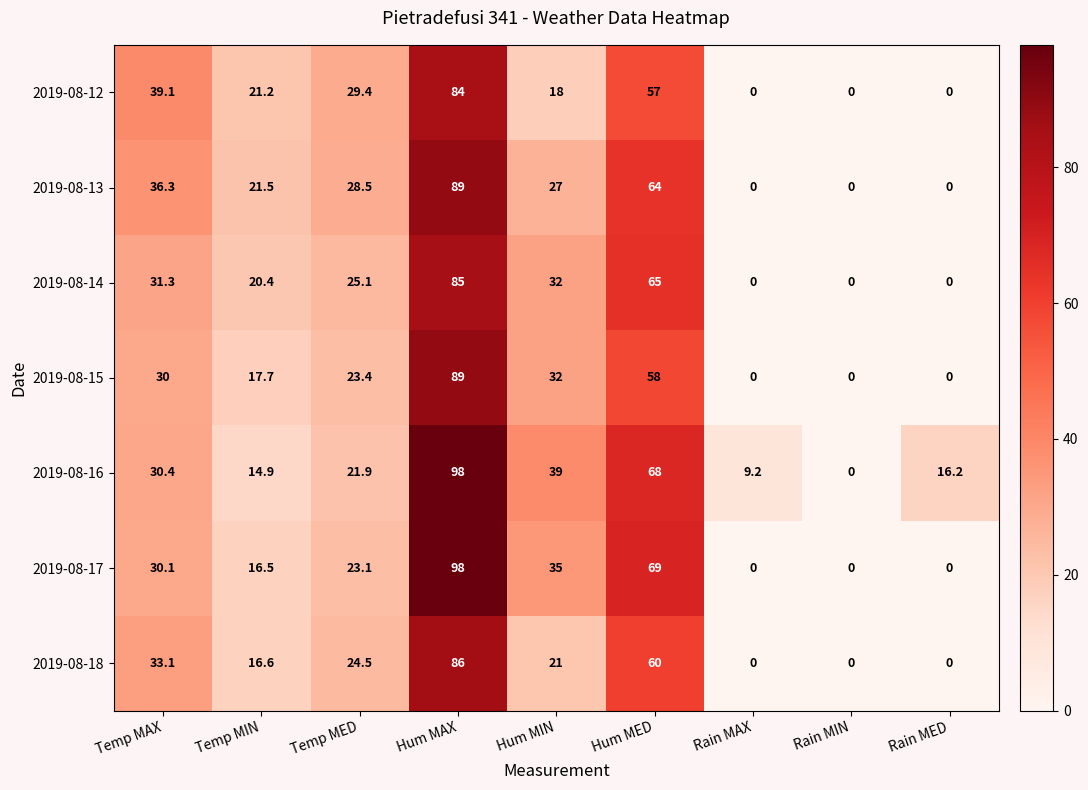

Which series changed the most between Temp MED and Rain MIN?

2019-08-12